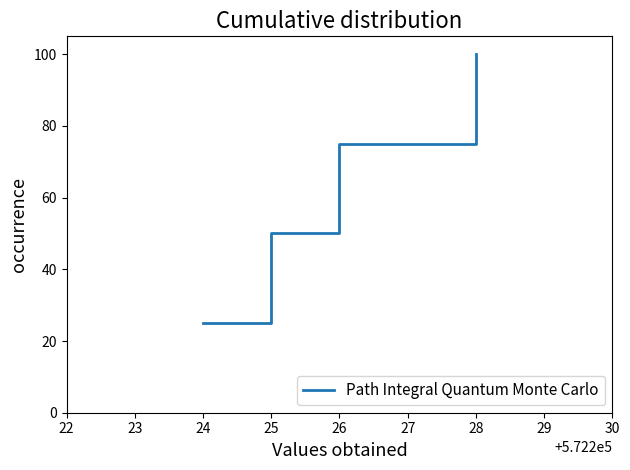

What is the sum of all values?

250